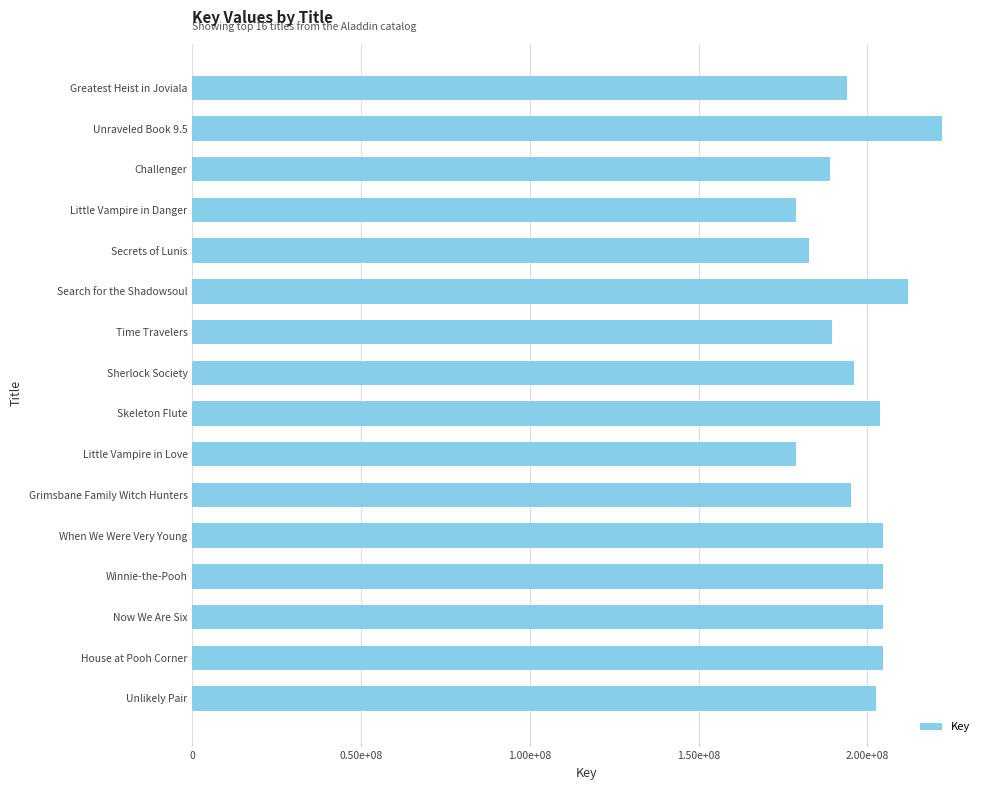

What is the difference between the maximum and second lowest values?

43469060